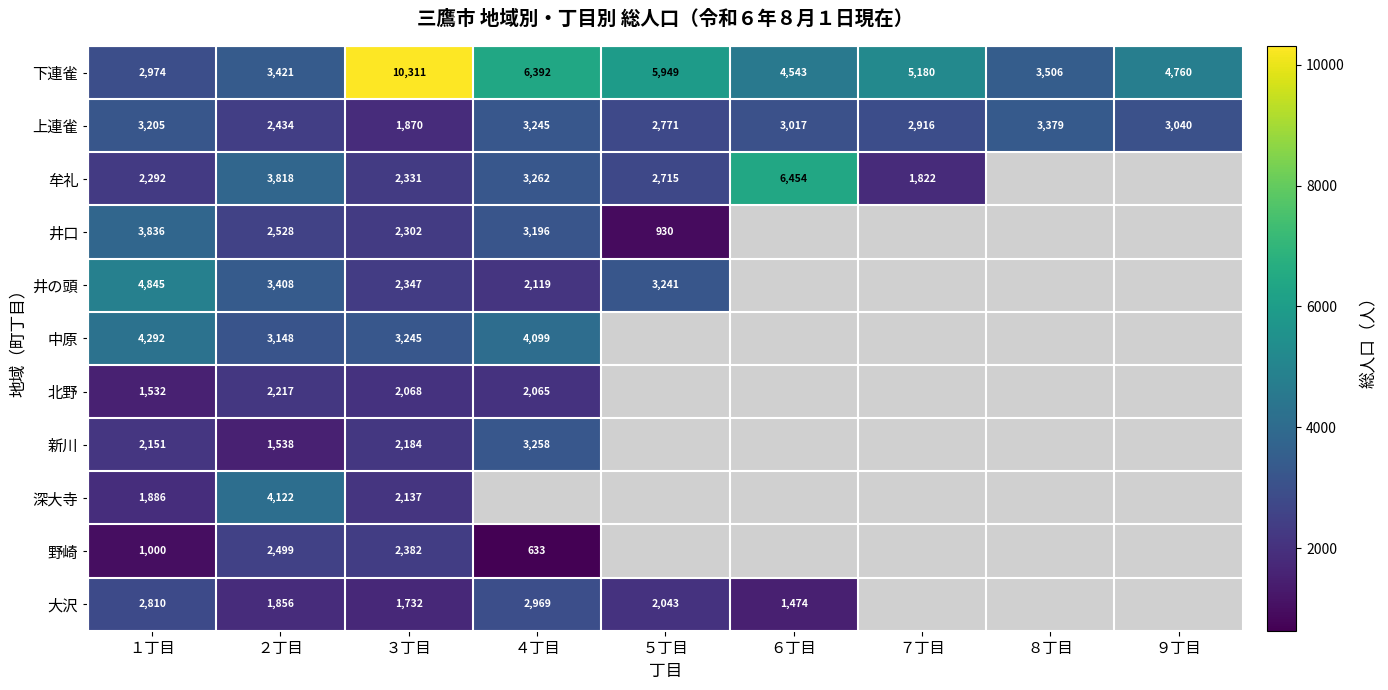

Is the value of 牟礼 at ６丁目 greater than the value of 下連雀 at ２丁目?

Yes